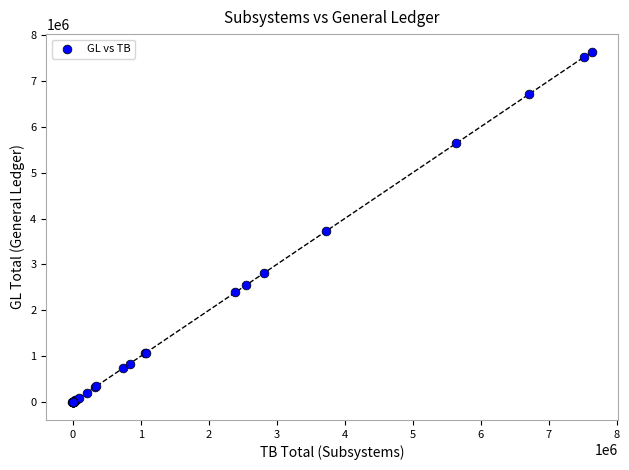

What Y value in the scatter plot is closest to 3815181?

3720239.0